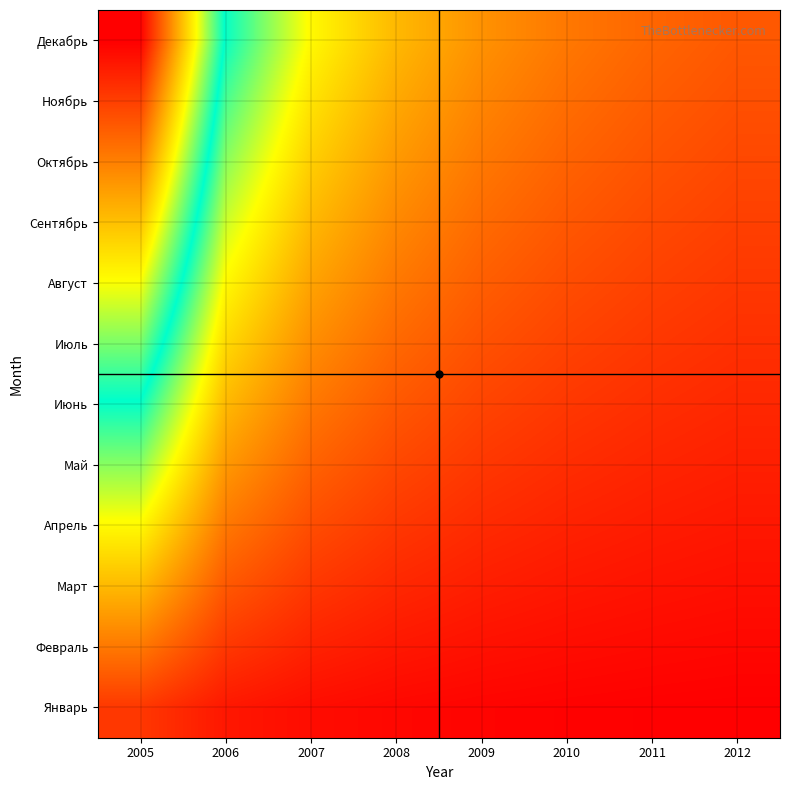

Which series has the widest spread of values?

Декабрь